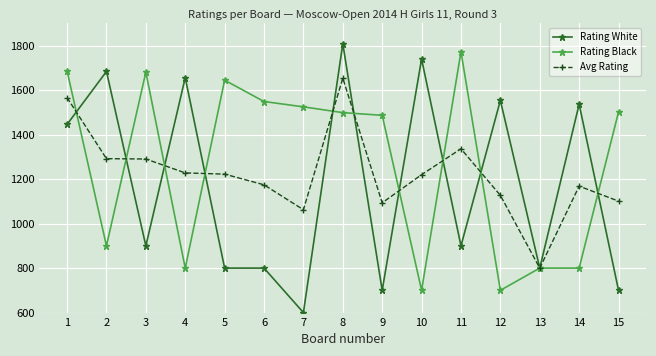

Which category has the lowest value in the Avg Rating series?

13